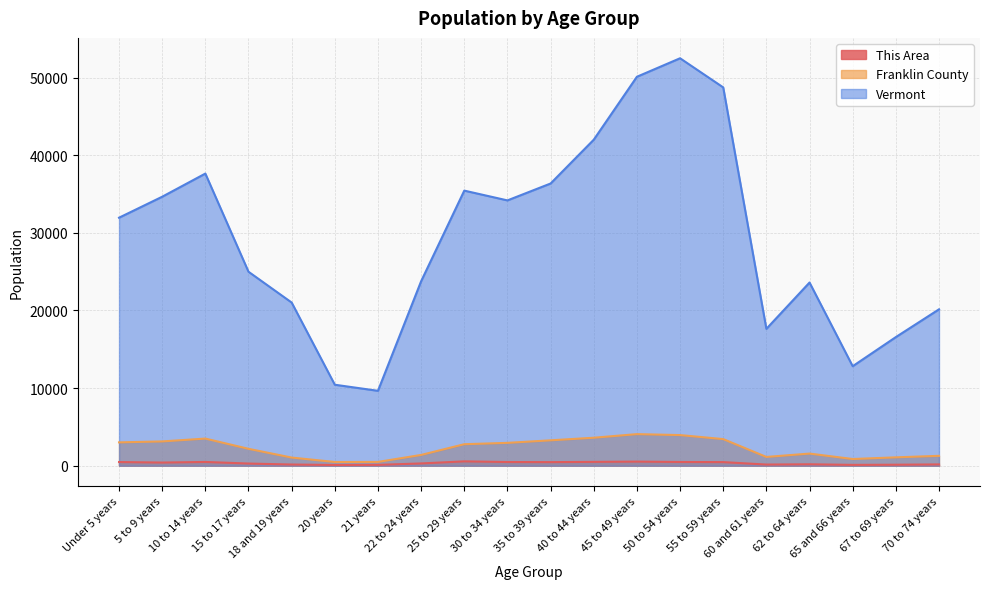

The value of Vermont at 45 to 49 years is 50110. True or false?

True